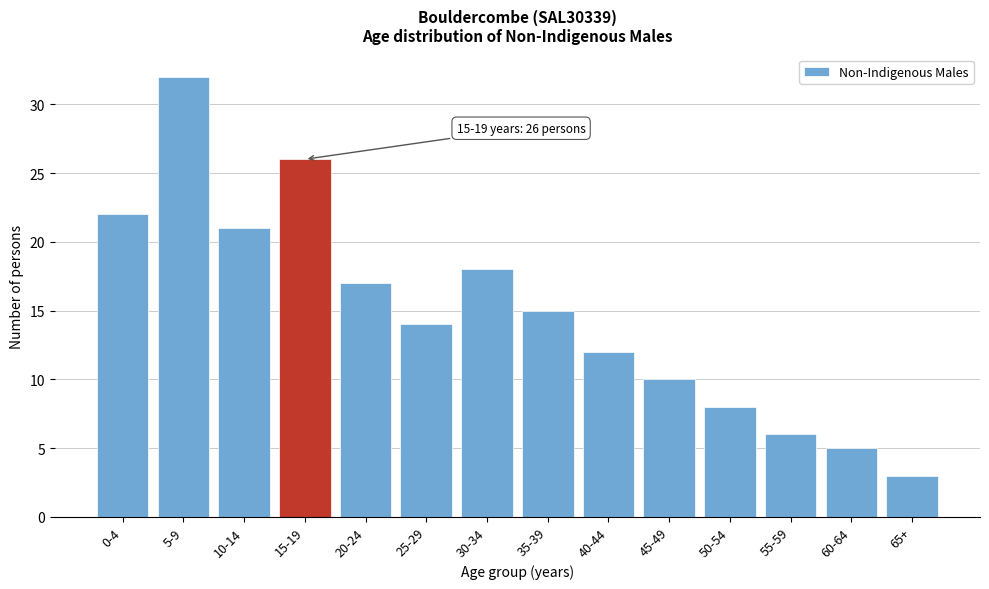

Reading left to right, transcribe all the data shown in this chart.

22	32	21	26	17	14	18	15	12	10	8	6	5	3